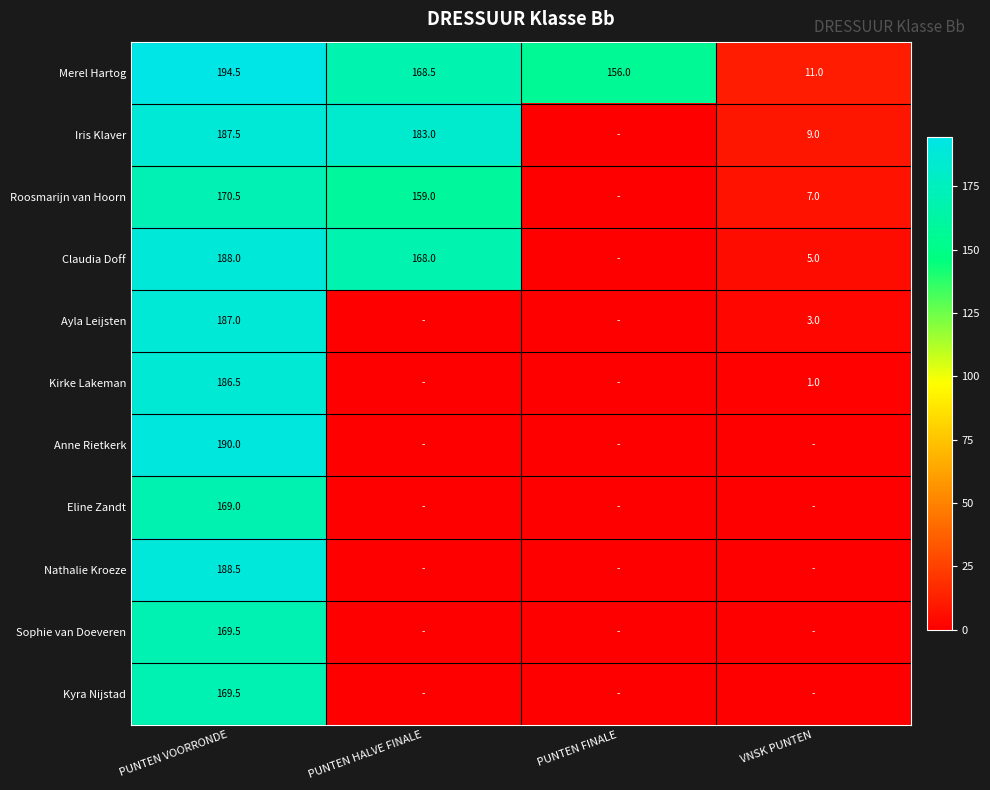

The Merel Hartog series shows 275.6 at PUNTEN FINALE. True or false?

False